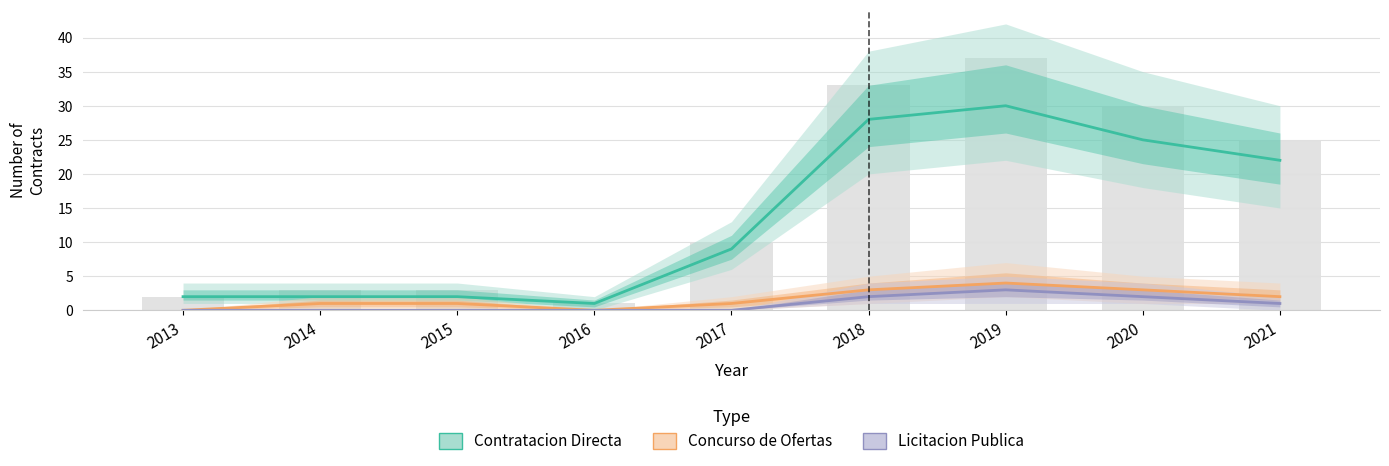

Rank the series by their maximum value, from lowest to highest.

Licitacion Publica, Concurso de Ofertas, Contratacion Directa